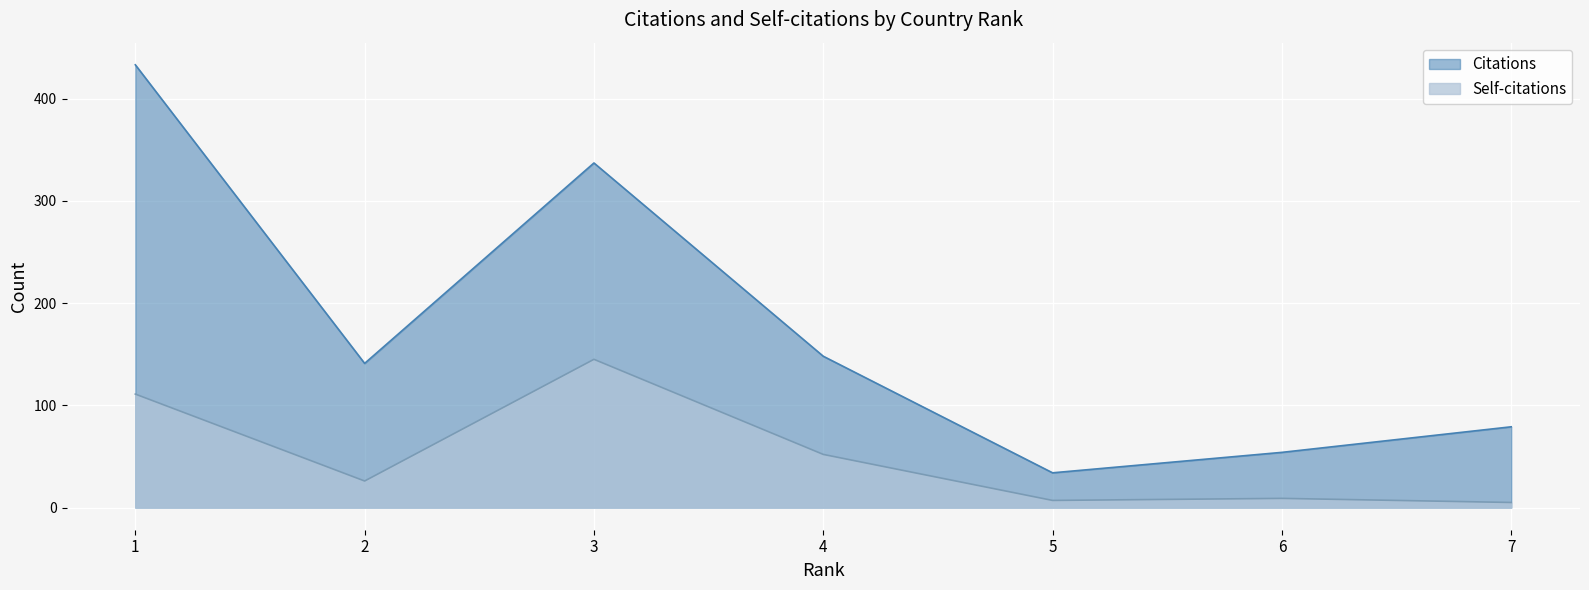

Which category has the lowest value across all series?

7